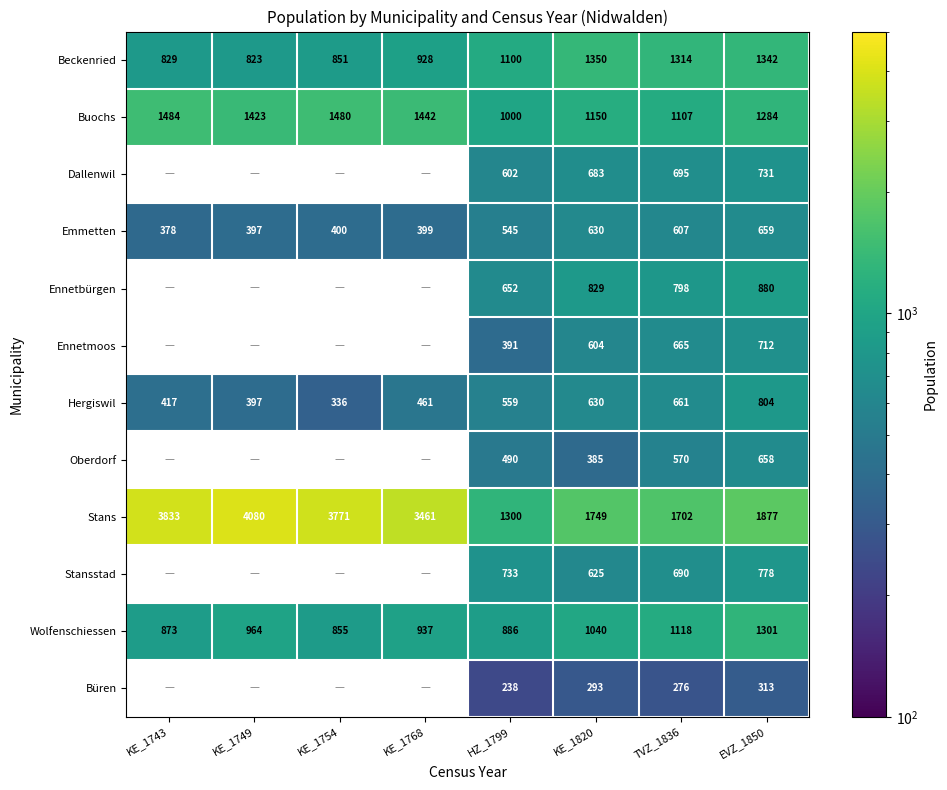

Is the value of Stansstad at TVZ_1836 greater than the value of Ennetbürgen at EVZ_1850?

No